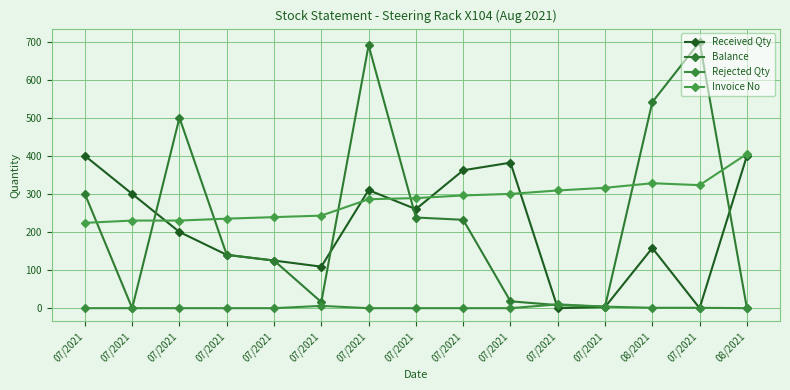

What is the average value of the Invoice No series?

284